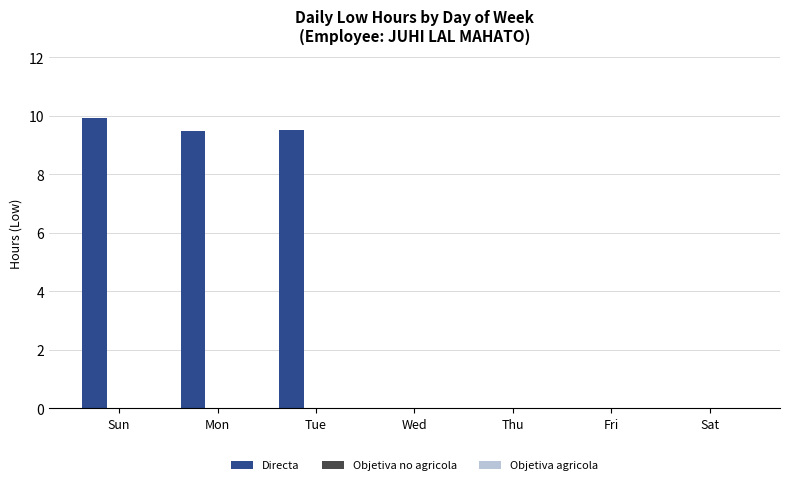

What is the ratio of the value at Sun to the value at Tue?

1.0